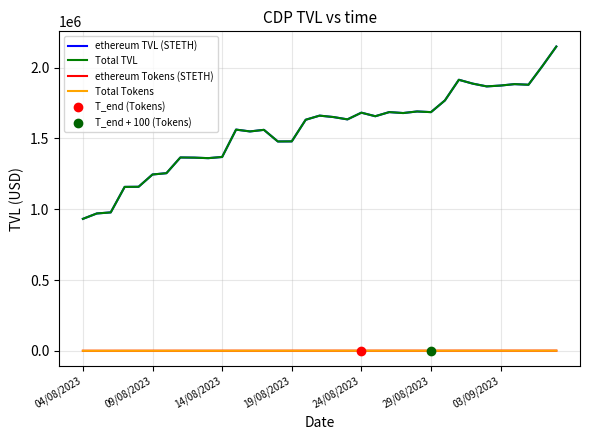

True or false: ethereum Tokens (STETH) and Total Tokens intersect in this chart.

False